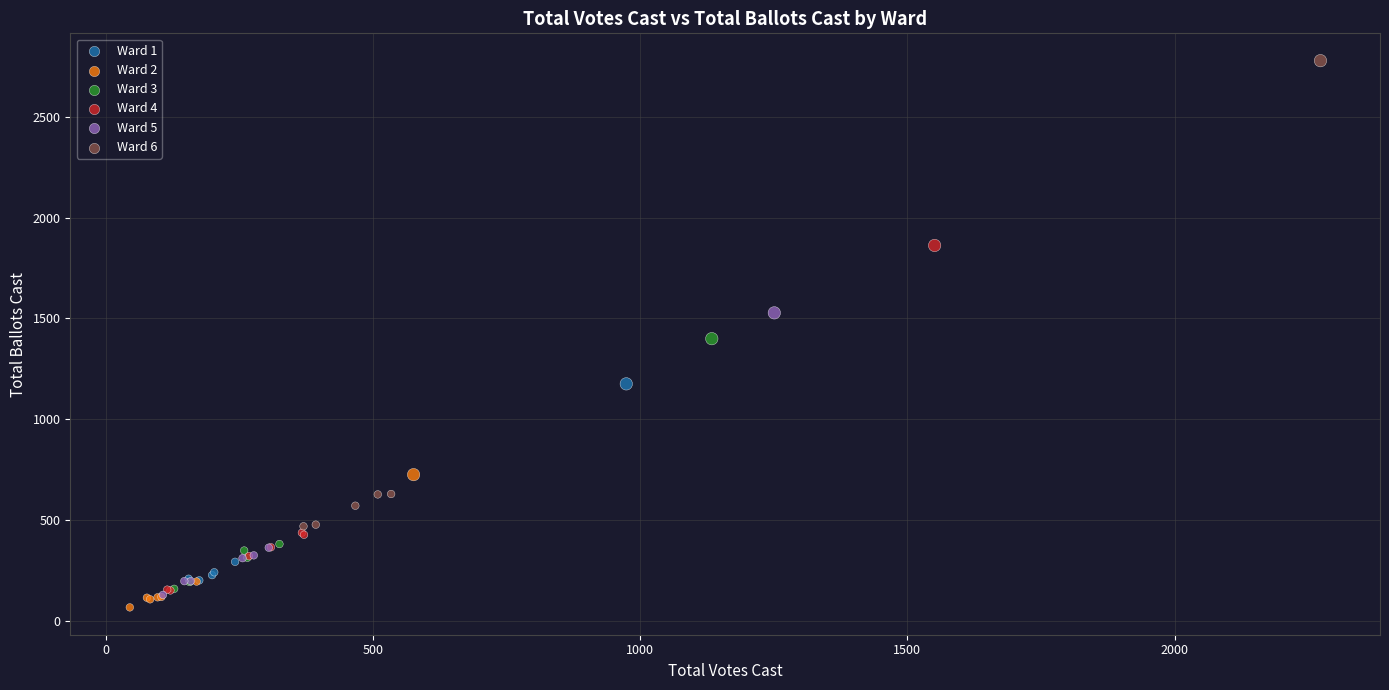

Which series has the widest spread of Y values?

Ward 6